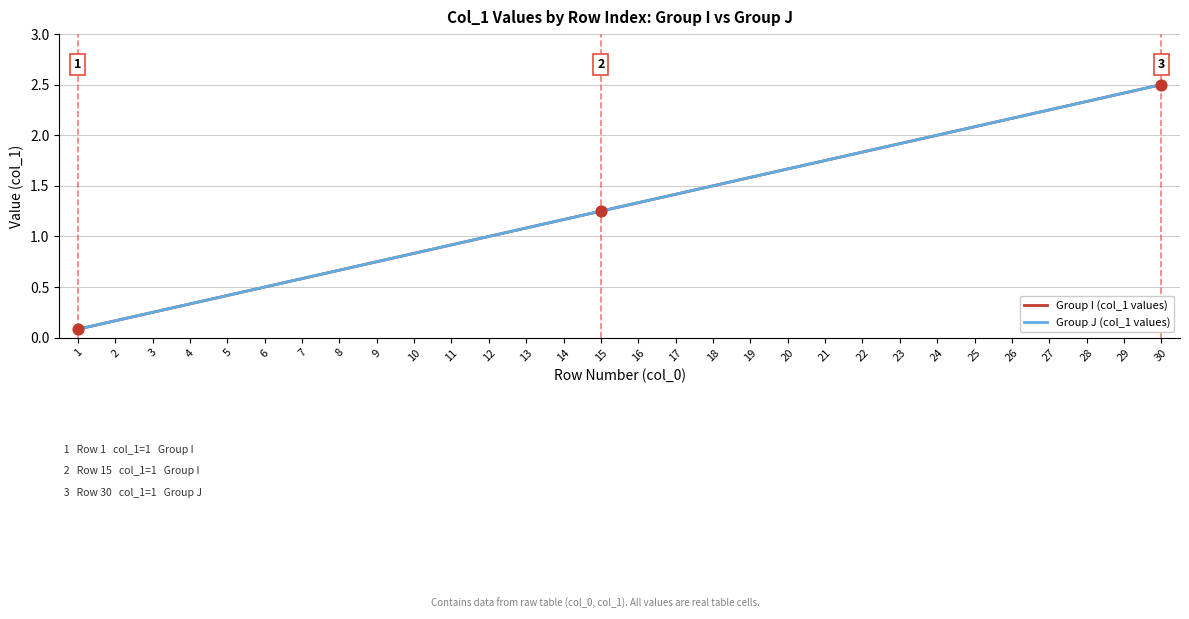

Which series has the largest total across all categories?

Group I (col_1 values)